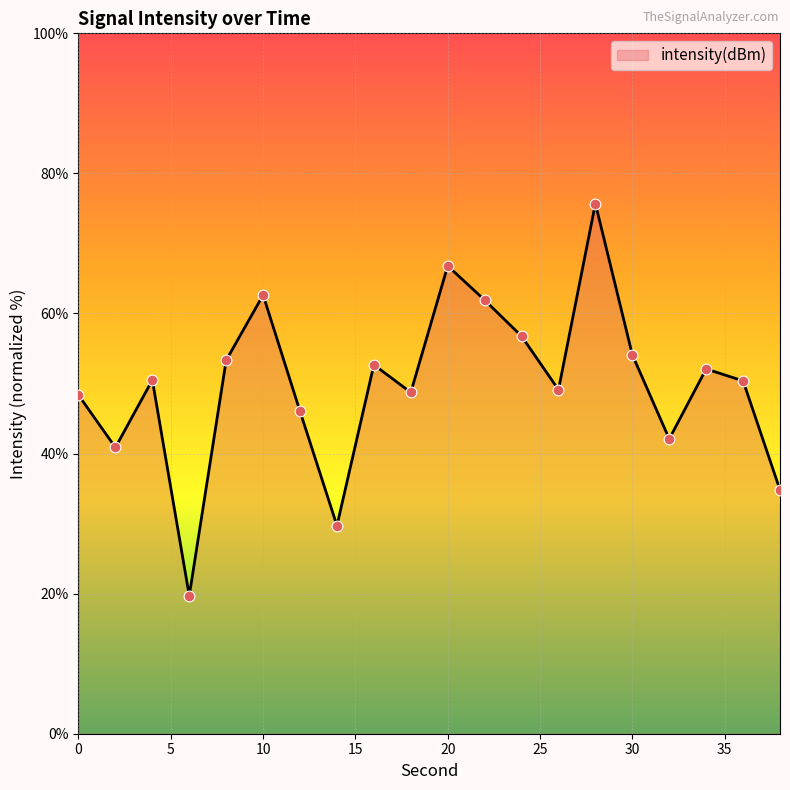

What is the maximum value shown in the chart?

75.7